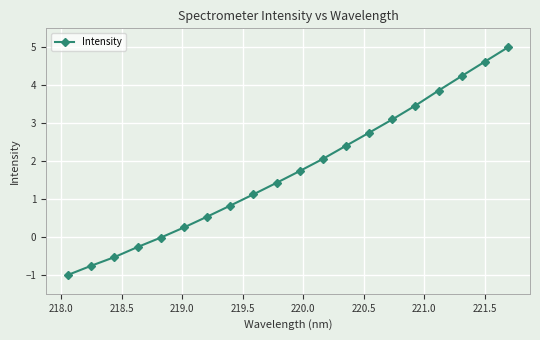

What is the average value?

1.7